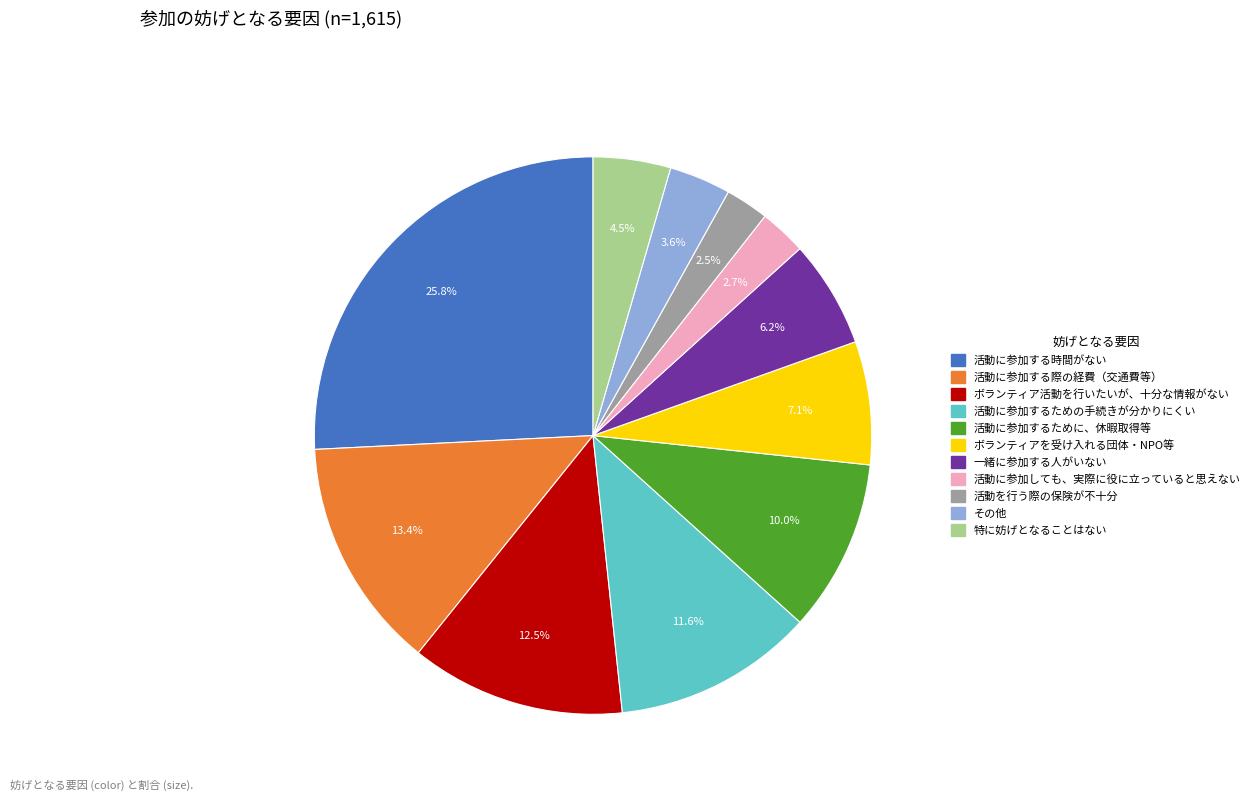

Count the number of slices in the pie.

11